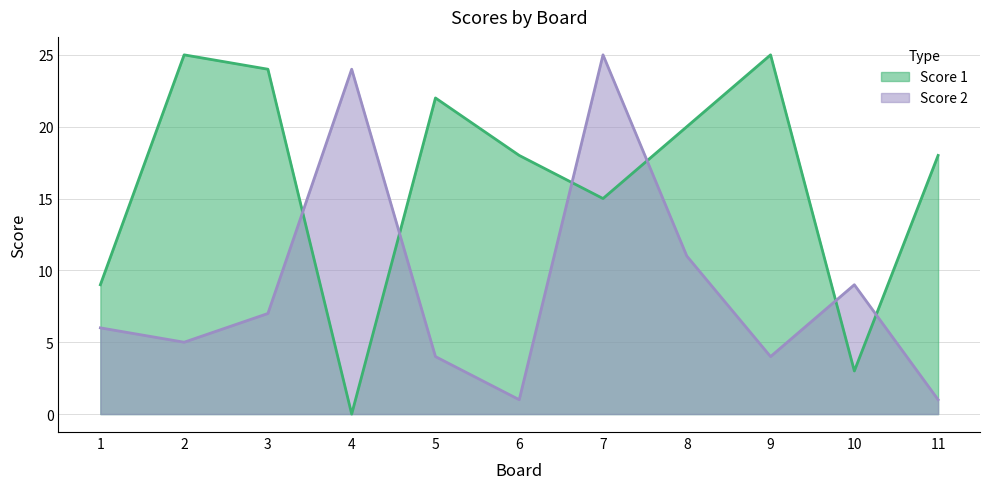

Which has a higher value, 6 or 4?

6